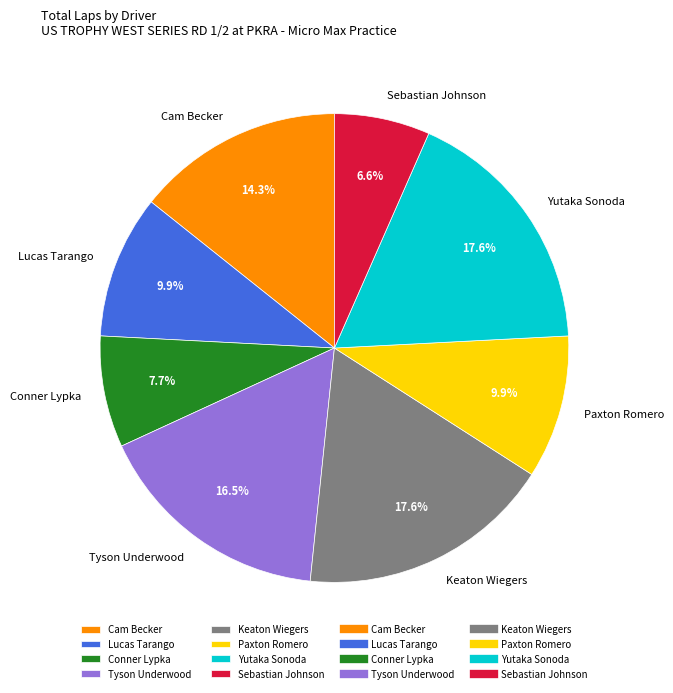

Combined, do Conner Lypka and Sebastian Johnson account for over 50%?

No